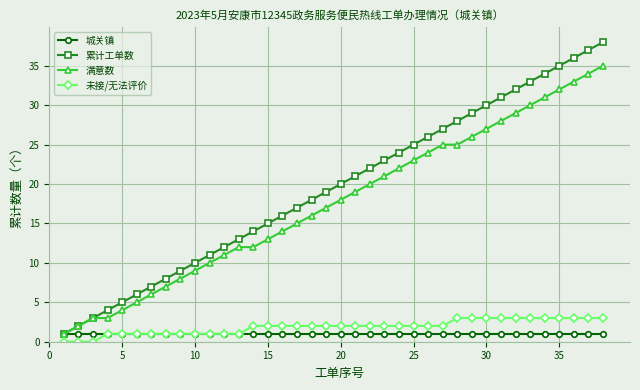

What is the maximum value shown in the chart?

38